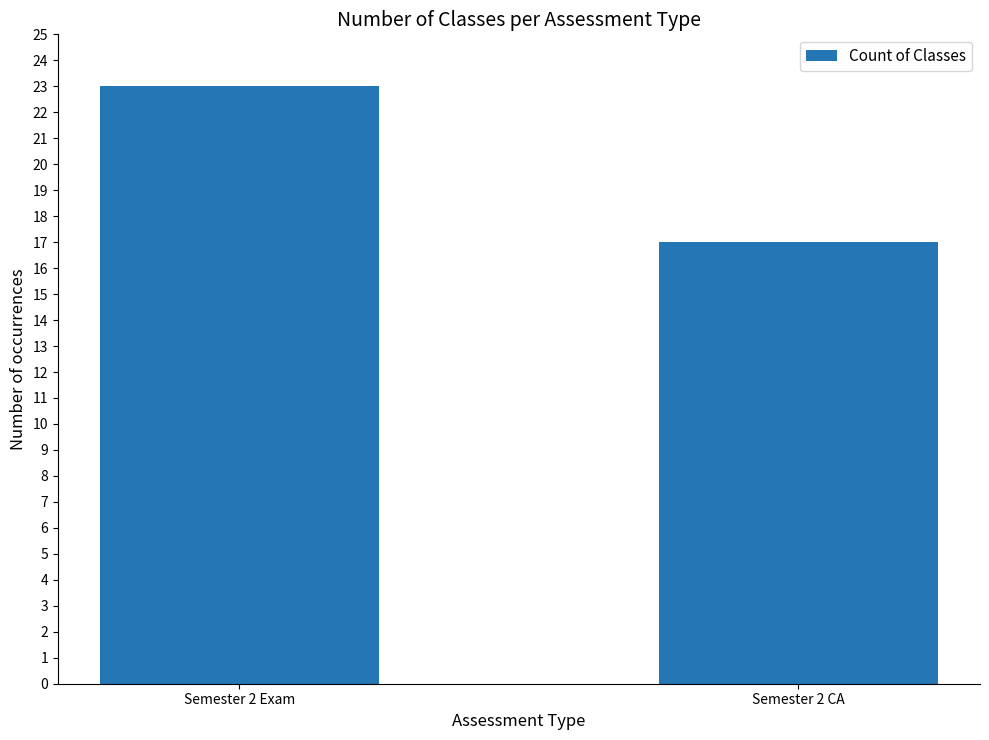

What is the minimum value shown in the chart?

17